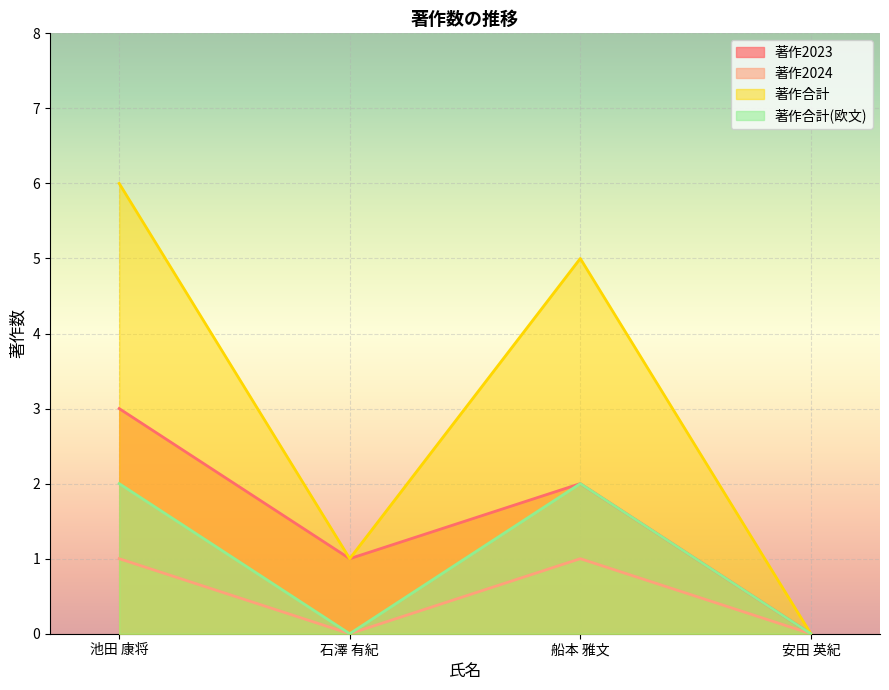

The 著作2024 series shows 0 at 石澤 有紀. True or false?

True